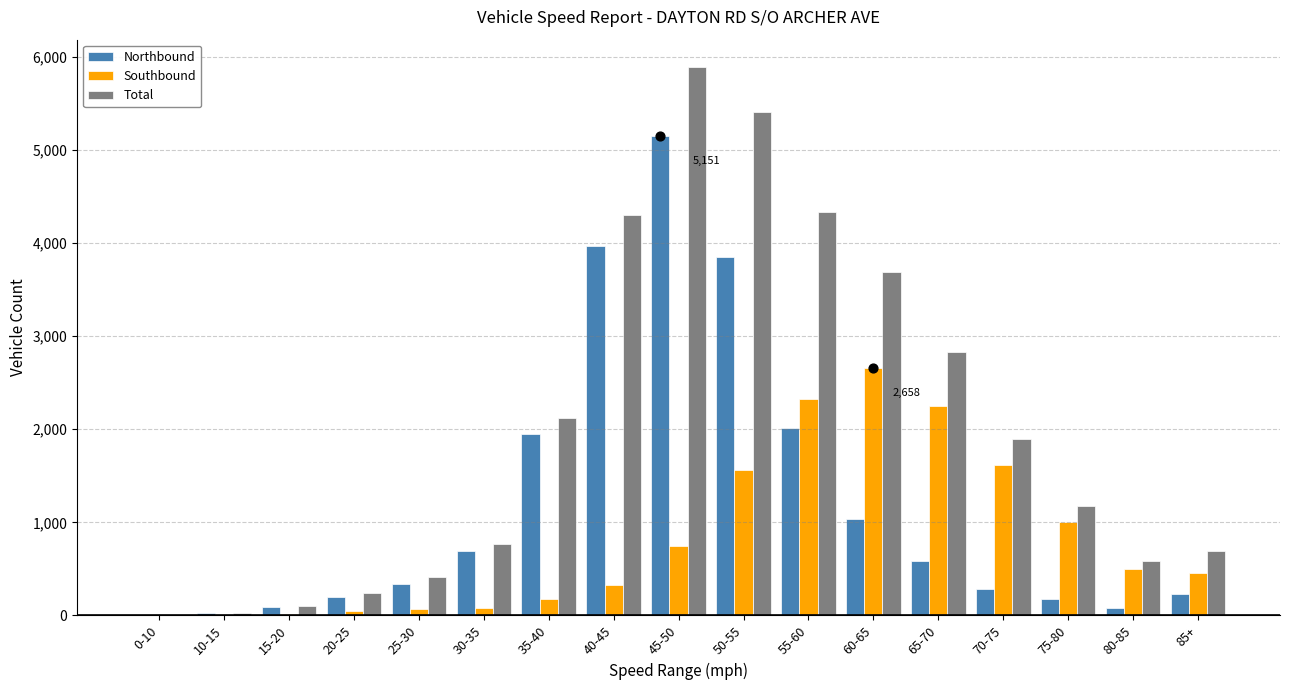

At which category is the sum across all series the highest?

45-50